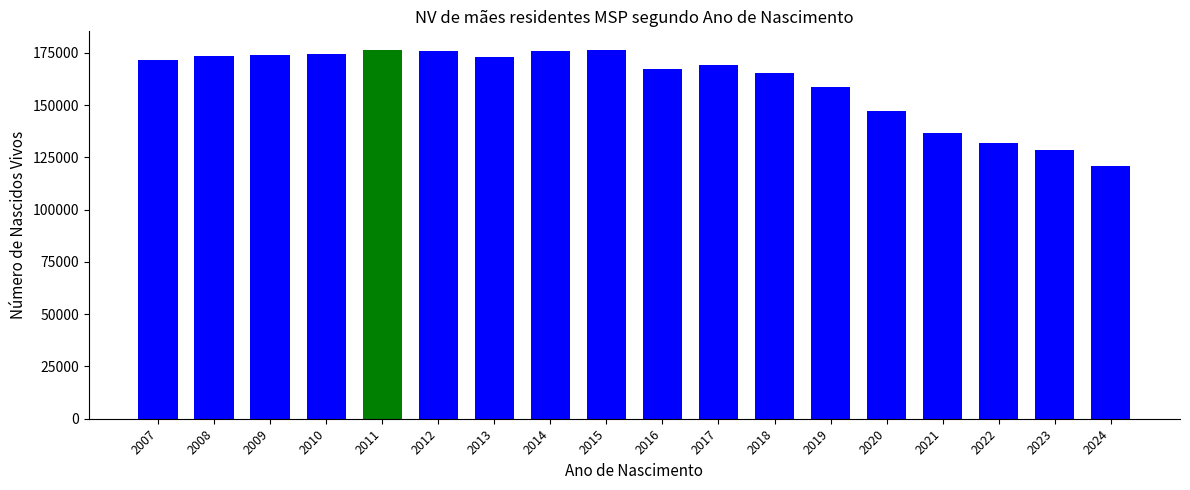

What is the minimum value shown in the chart?

120837